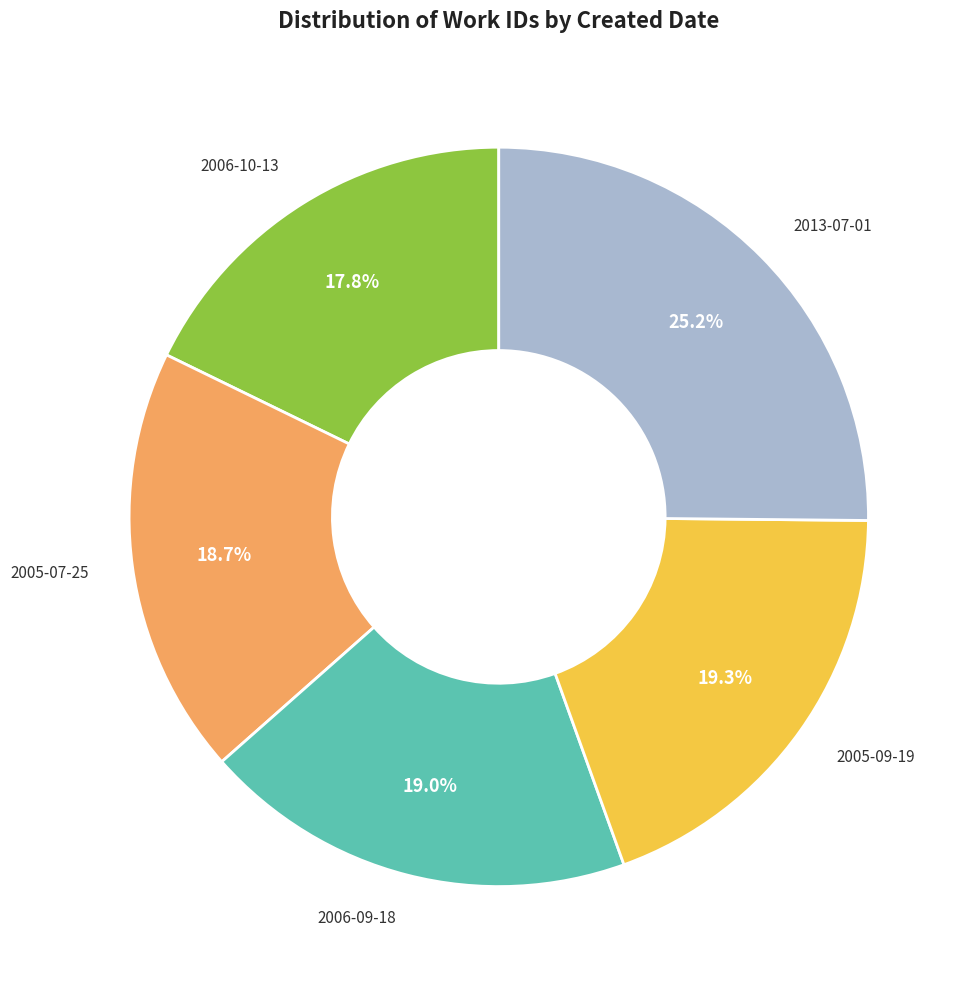

Does any single category account for the majority?

No